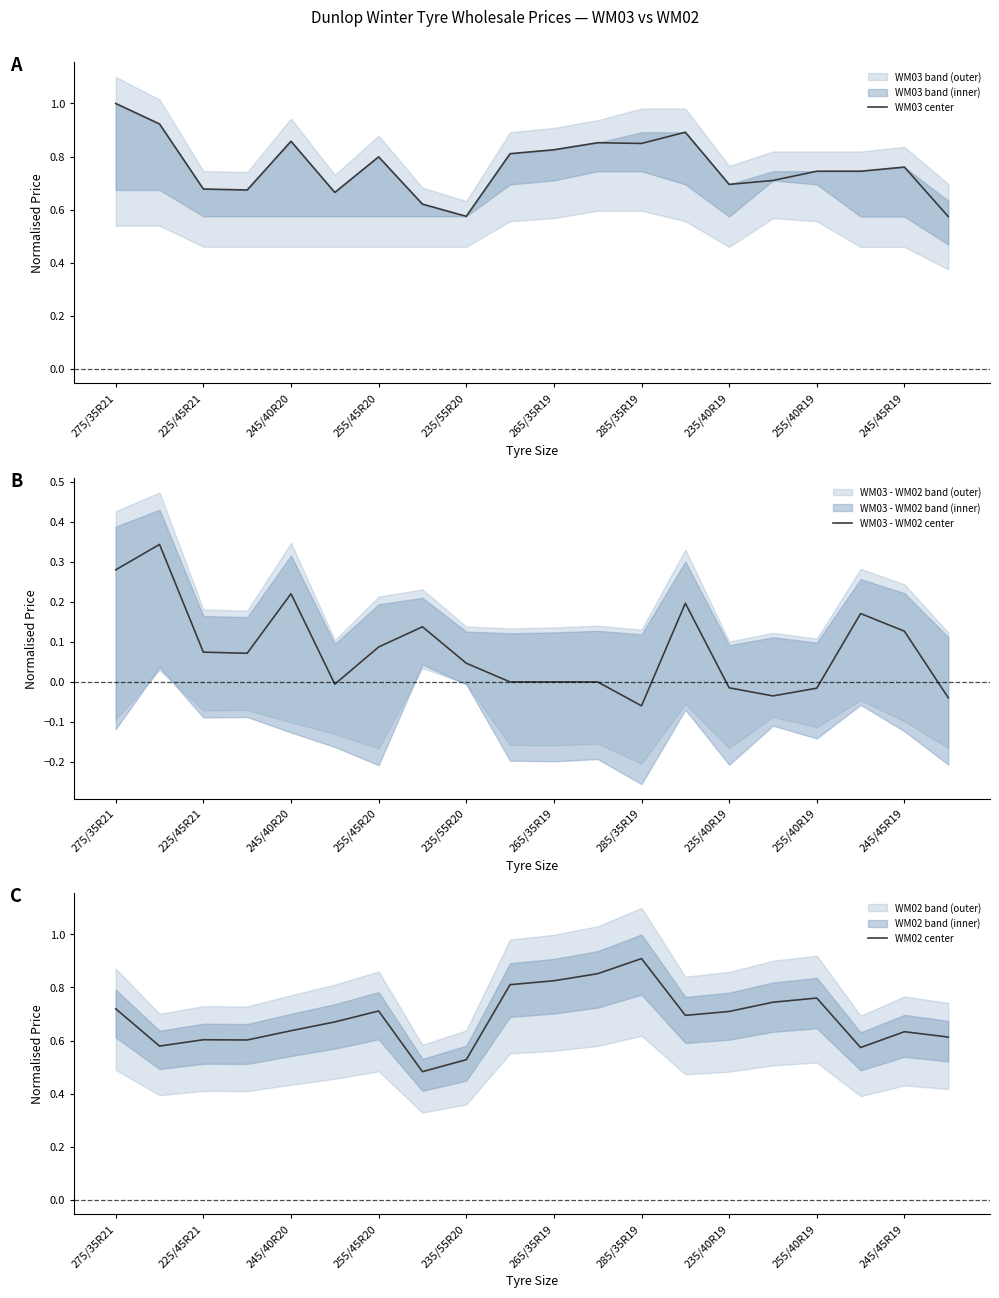

Is it true that WM03 - WM02 center equals 0.2 at 245/45R19?

False